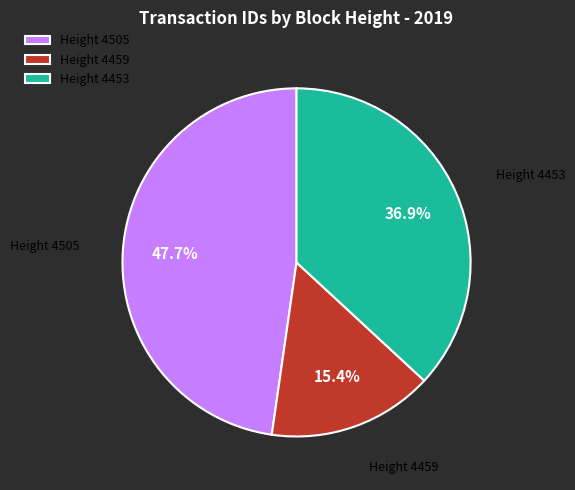

Is there any slice that represents more than half of the pie?

No